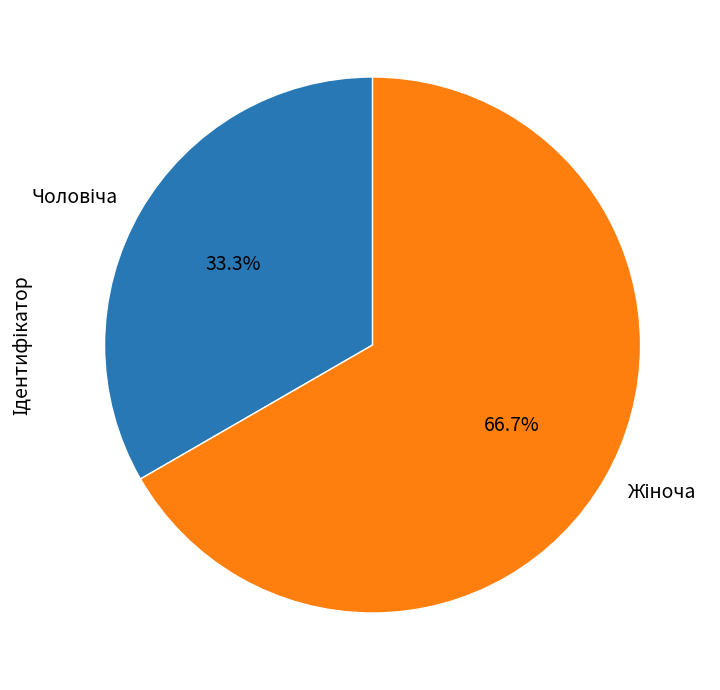

How many segments does this pie chart have?

2